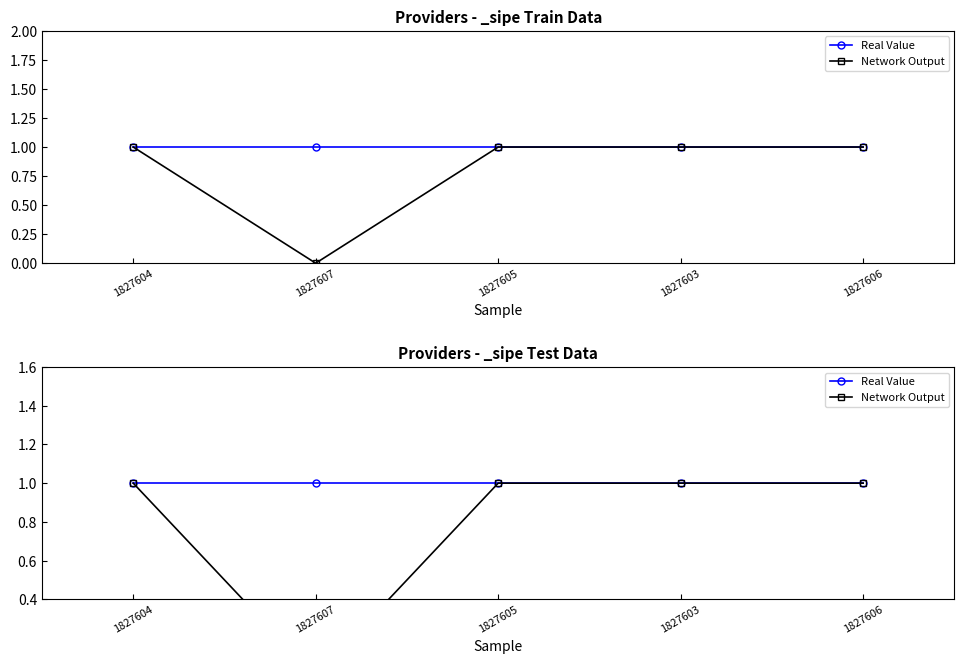

What is the highest value of the Real Value series?

1